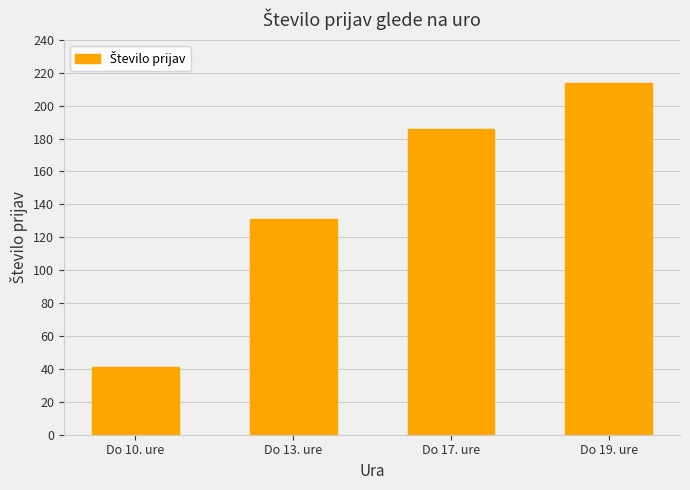

The value at Do 13. ure is 131. True or false?

True